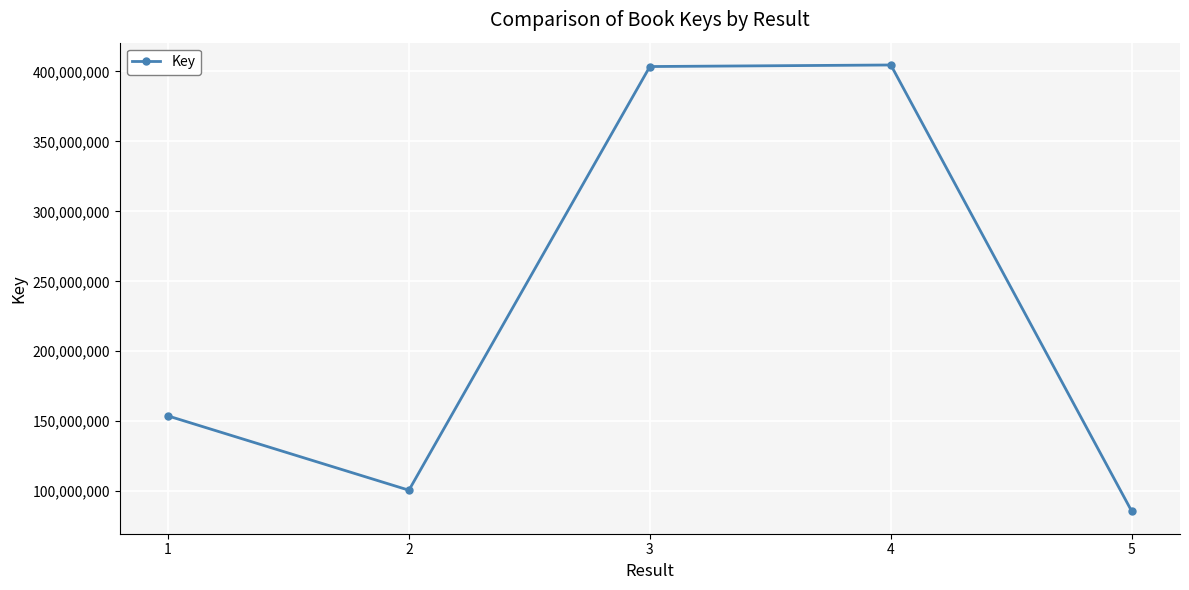

Between 4 and 2, which is larger?

4